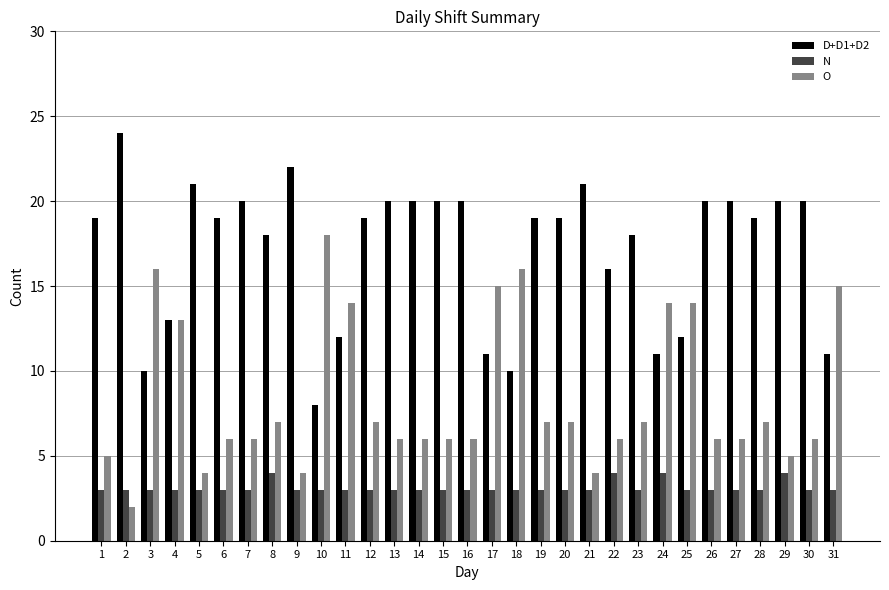

How many groups of bars are there?

31